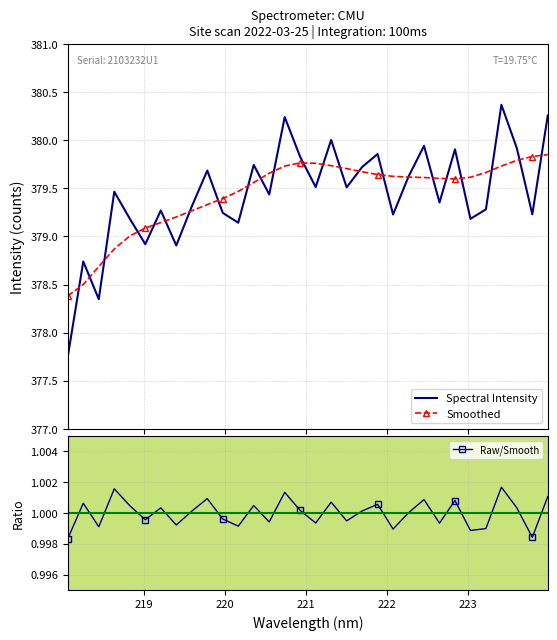

In Raw/Smooth, how many points are higher than both neighbors (excluding endpoints)?

11